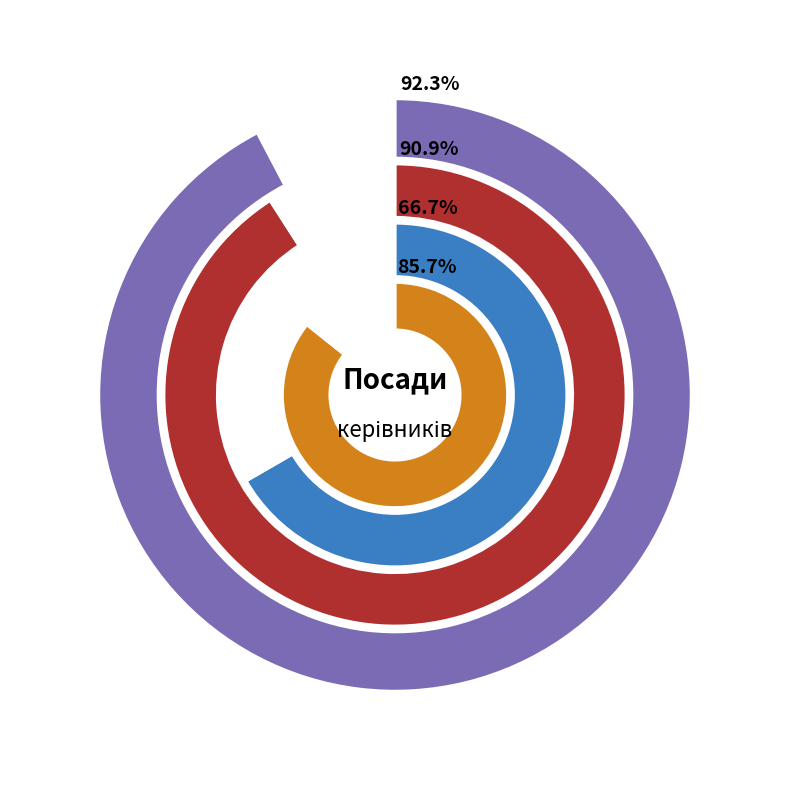

Is there any slice that represents more than half of the pie?

No